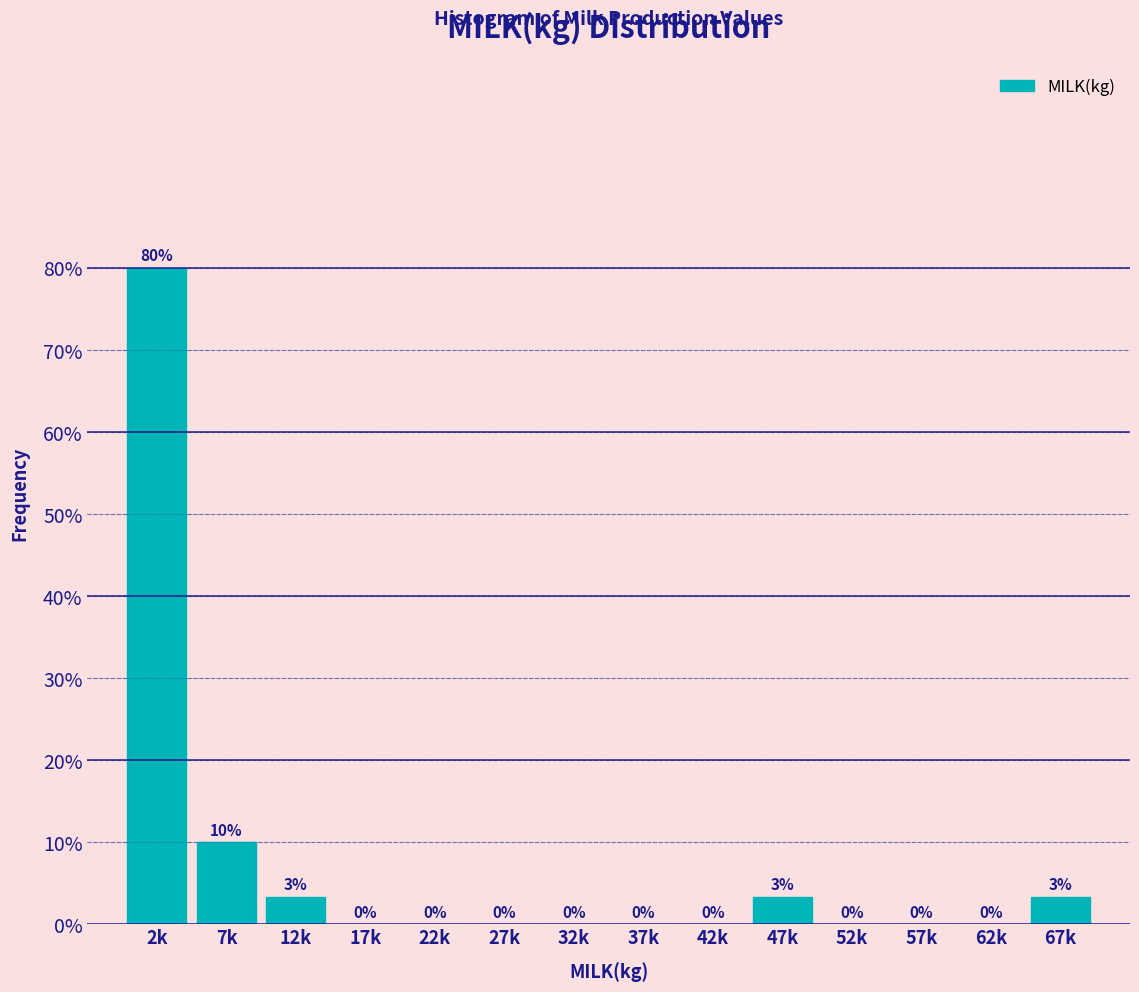

What is the greatest value displayed?

80.0